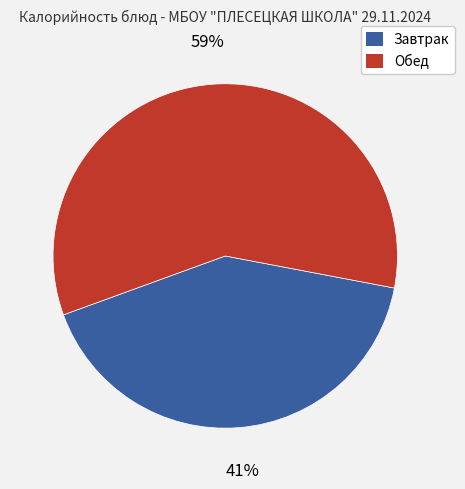

To the nearest percent, what is the average slice percentage?

50%